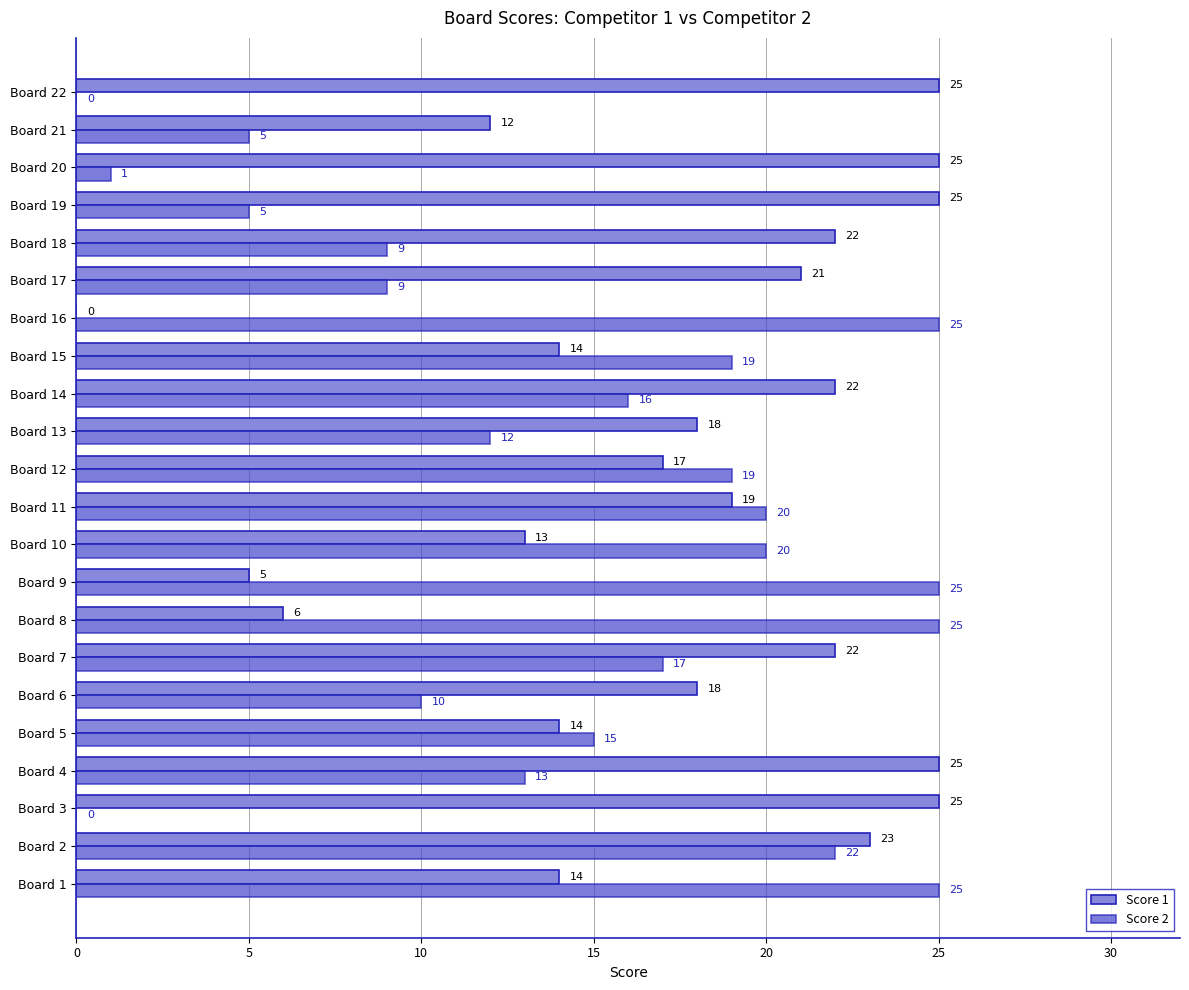

How many values in Score 2 are above zero?

20